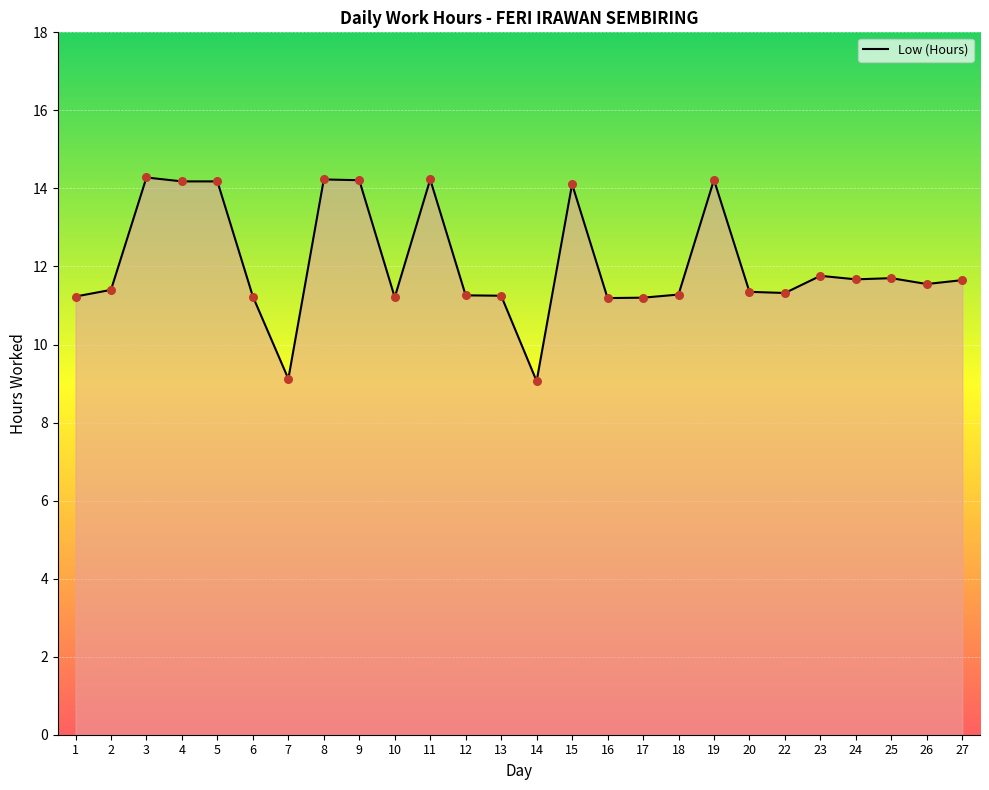

At how many categories does at least one series exceed 14?

8